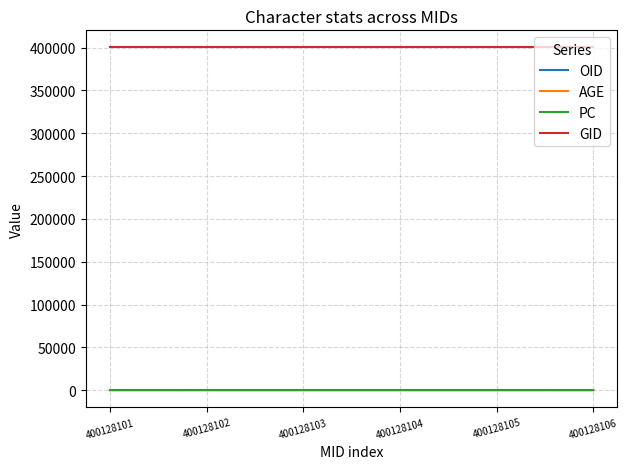

True or false: GID and PC intersect in this chart.

False